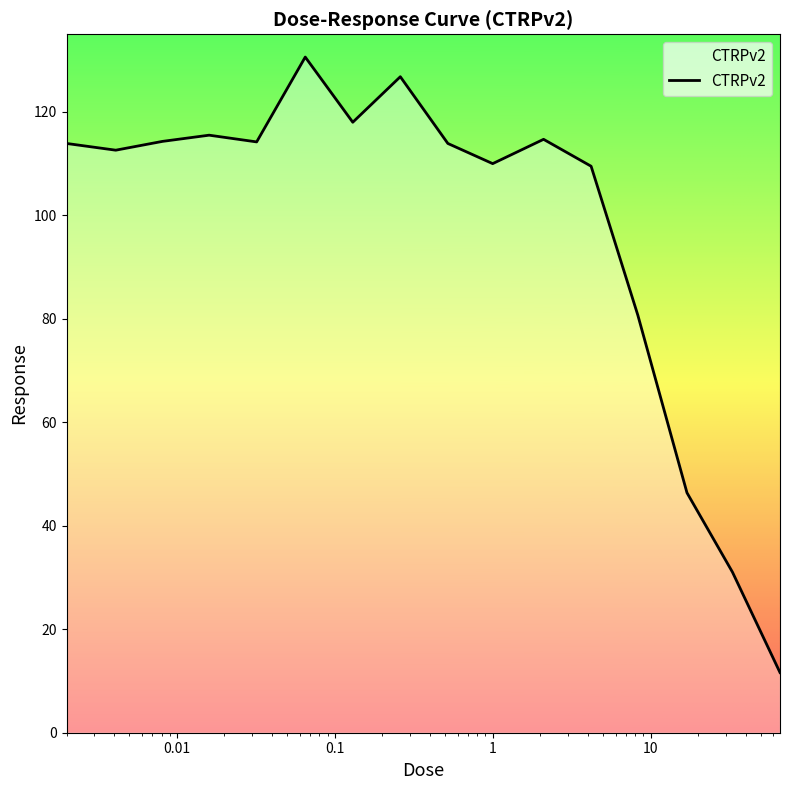

What is the maximum value shown in the chart?

130.6